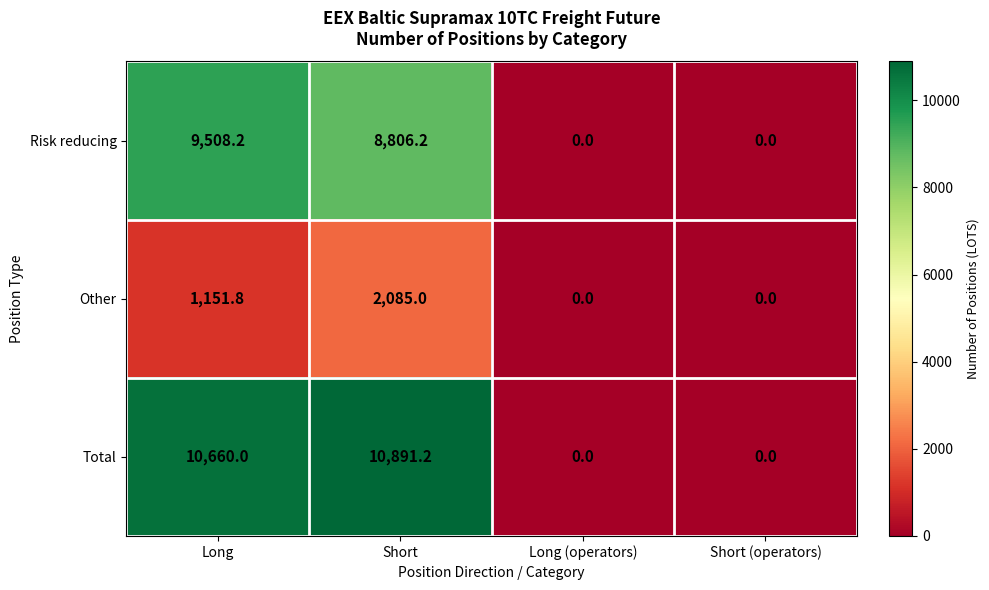

Between Short and Short (operators), which series saw the biggest shift?

Total